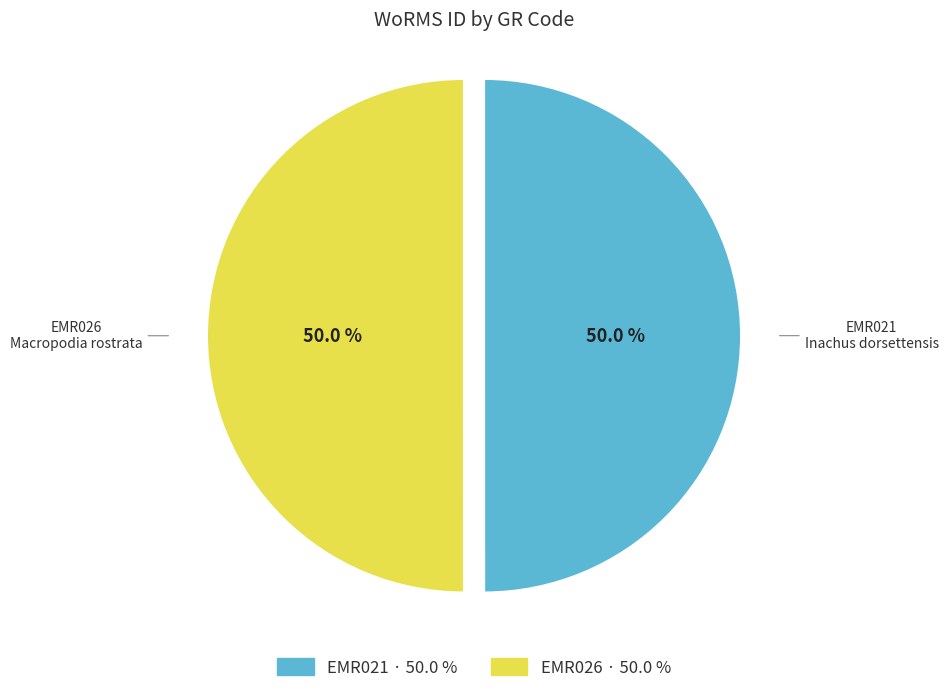

What percentage do EMR021 and EMR026 together represent?

100.0%